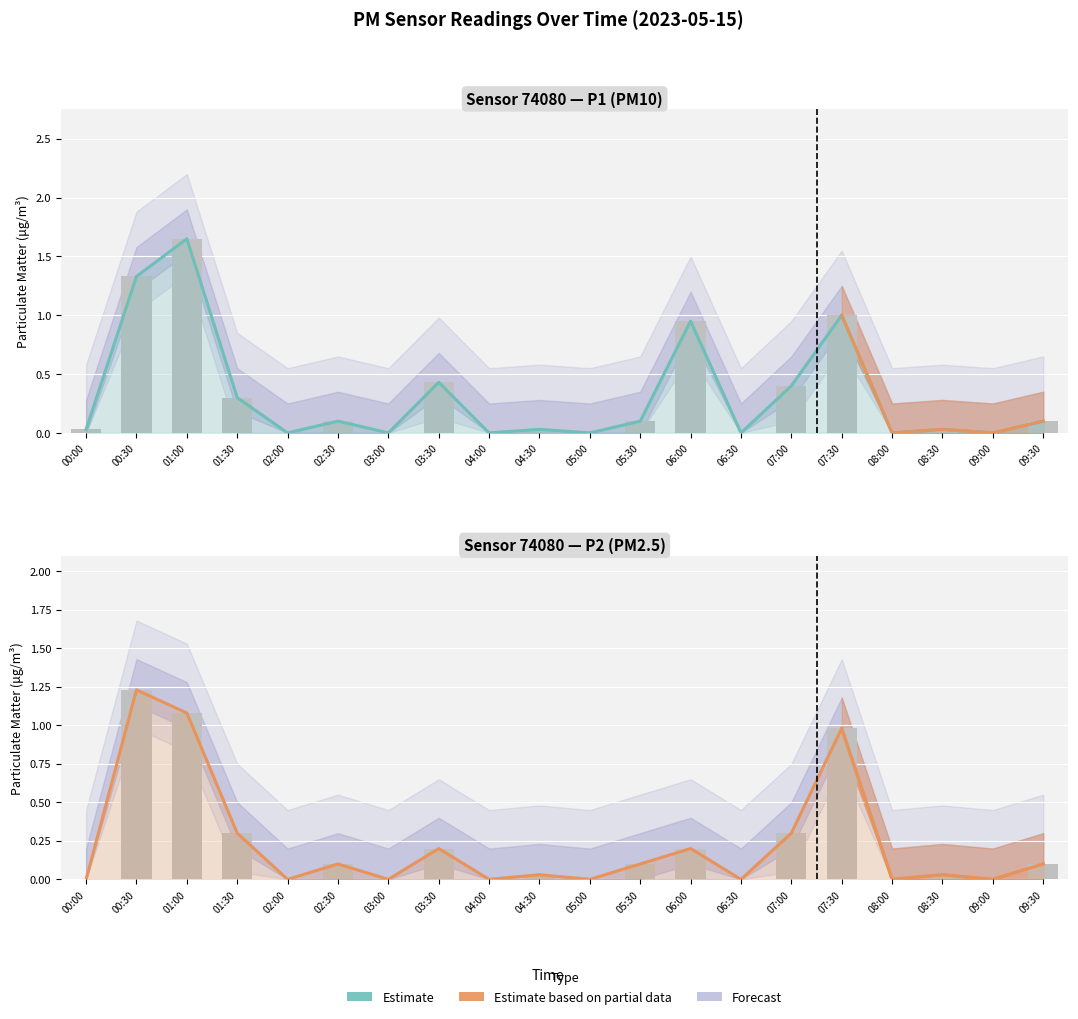

Where is Observed nearest to the value 0?

00:00